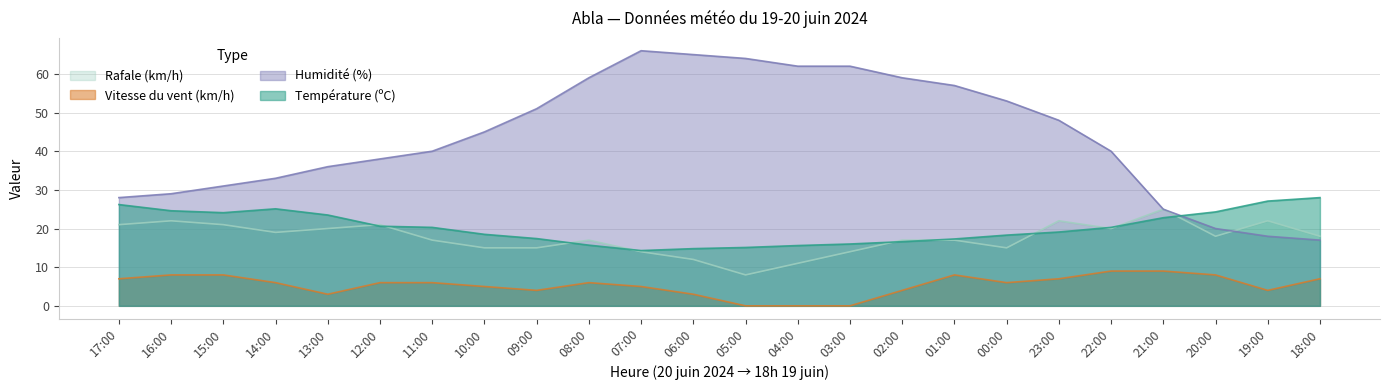

What position from the right is 14:00?

21